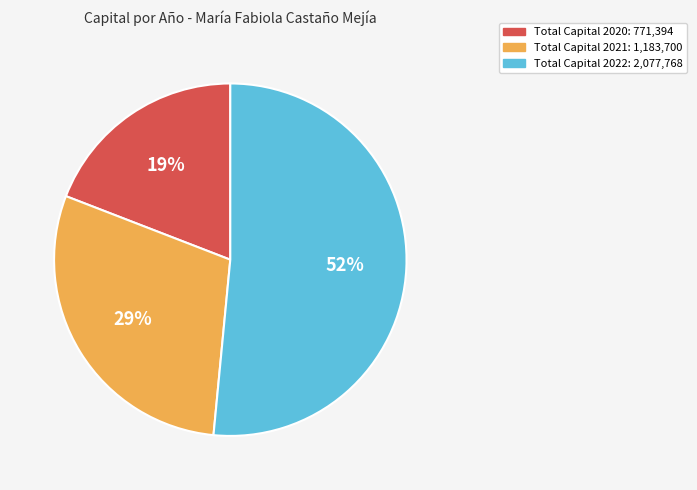

How many slices are in this pie chart?

3